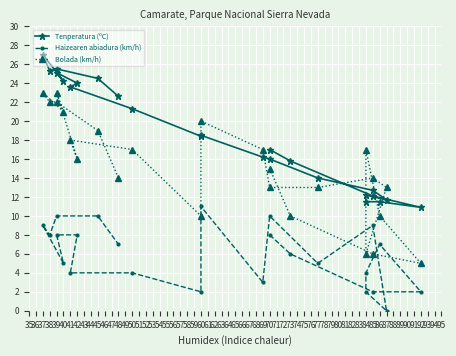

What is the difference between the Haizearen abiadura (km/h) values at 48 and 39?

1.0